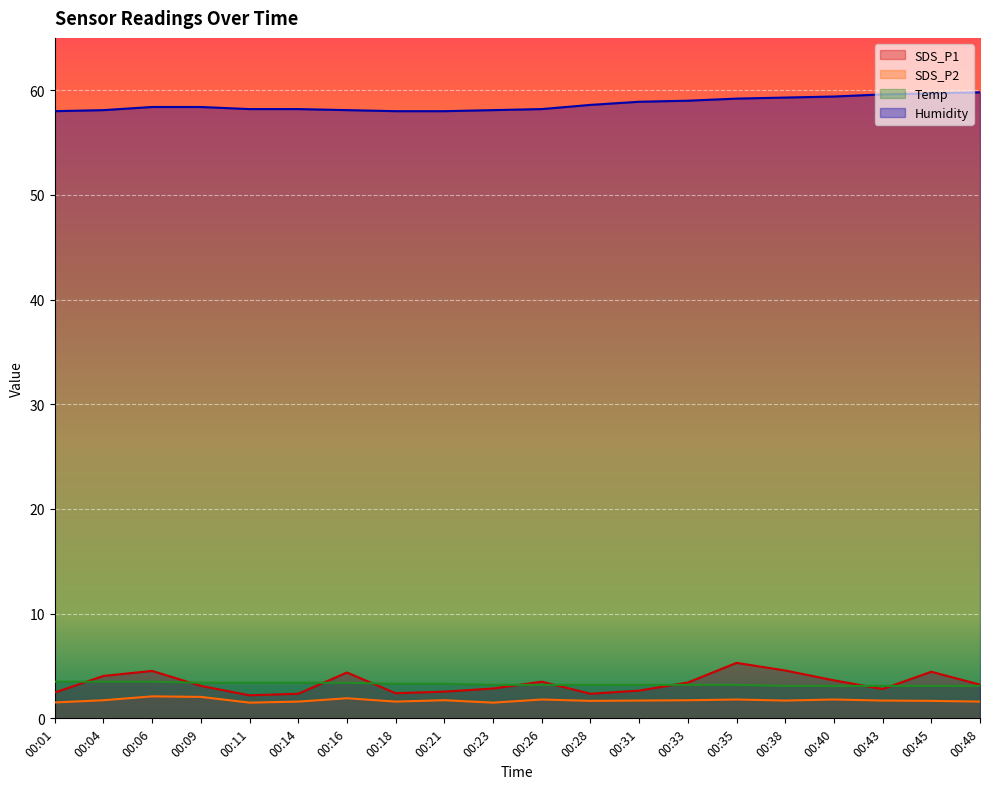

What is the difference between the maximum and second lowest values in the SDS_P2 series?

0.6